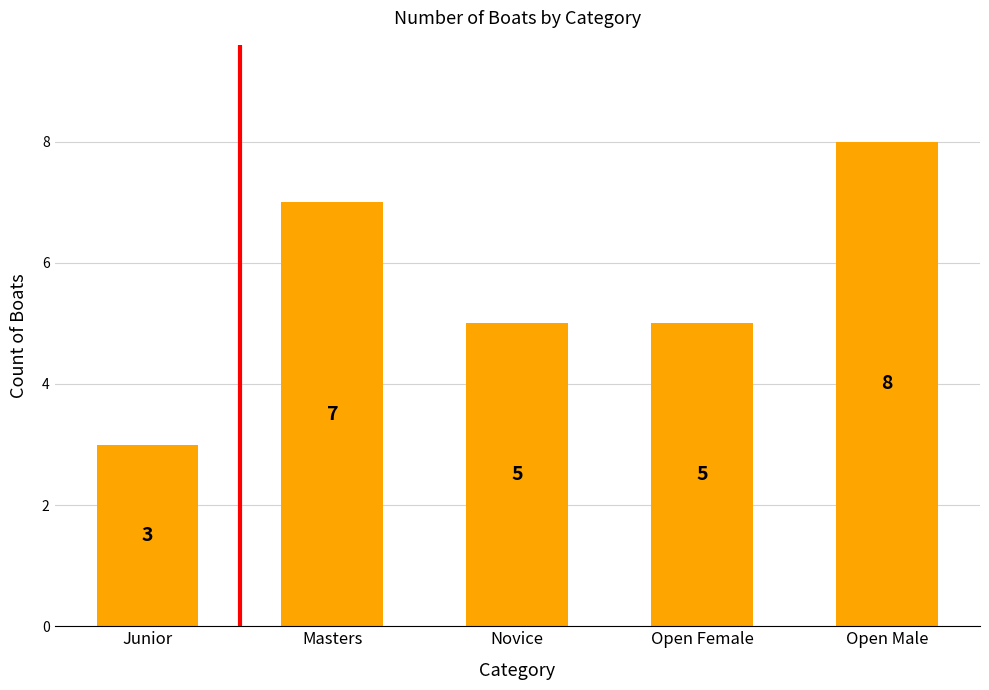

What is the ratio of the value at Junior to the value at Open Female?

0.6